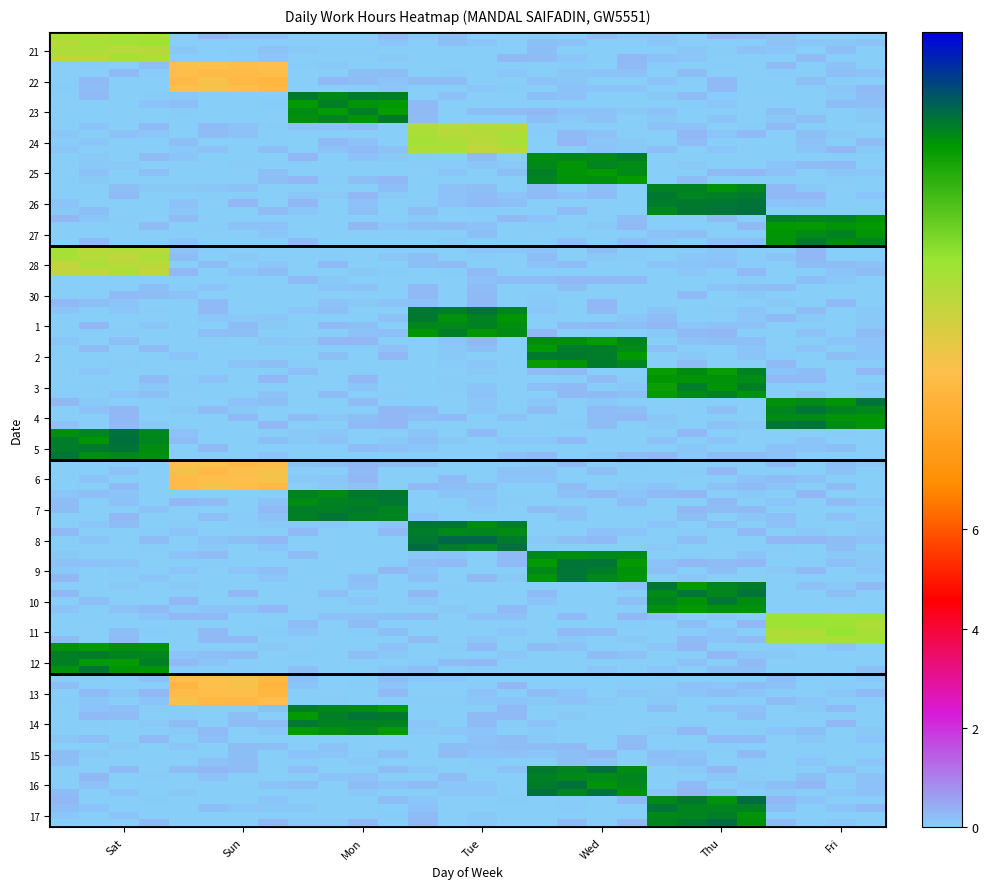

Reading left to right, extract all data points from this chart.

21: 11.0	0.0	0.0	0.0	0.0	0.0	0.0
22: 0.0	9.1	0.0	0.0	0.0	0.0	0.0
23: 0.0	0.0	13.9	0.0	0.0	0.0	0.0
24: 0.0	0.0	0.0	10.8	0.0	0.0	0.0
25: 0.0	0.0	0.0	0.0	13.8	0.0	0.0
26: 0.0	0.0	0.0	0.0	0.0	14.0	0.0
27: 0.0	0.0	0.0	0.0	0.0	0.0	13.9
28: 10.8	0.0	0.0	0.0	0.0	0.0	0.0
30: 0.0	0.0	0.0	0.0	0.0	0.0	0.0
1: 0.0	0.0	0.0	14.0	0.0	0.0	0.0
2: 0.0	0.0	0.0	0.0	13.9	0.0	0.0
3: 0.0	0.0	0.0	0.0	0.0	13.8	0.0
4: 0.0	0.0	0.0	0.0	0.0	0.0	14.0
5: 14.0	0.0	0.0	0.0	0.0	0.0	0.0
6: 0.0	9.1	0.0	0.0	0.0	0.0	0.0
7: 0.0	0.0	14.0	0.0	0.0	0.0	0.0
8: 0.0	0.0	0.0	14.1	0.0	0.0	0.0
9: 0.0	0.0	0.0	0.0	14.0	0.0	0.0
10: 0.0	0.0	0.0	0.0	0.0	14.0	0.0
11: 0.0	0.0	0.0	0.0	0.0	0.0	11.1
12: 13.9	0.0	0.0	0.0	0.0	0.0	0.0
13: 0.0	9.0	0.0	0.0	0.0	0.0	0.0
14: 0.0	0.0	14.0	0.0	0.0	0.0	0.0
15: 0.0	0.0	0.0	0.0	0.0	0.0	0.0
16: 0.0	0.0	0.0	0.0	14.1	0.0	0.0
17: 0.0	0.0	0.0	0.0	0.0	14.1	0.0